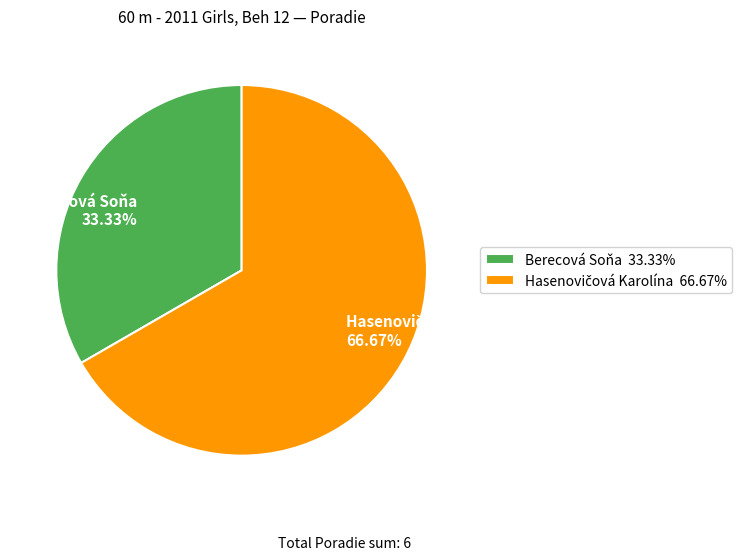

Which category has the smallest portion of the pie?

Berecová Soňa